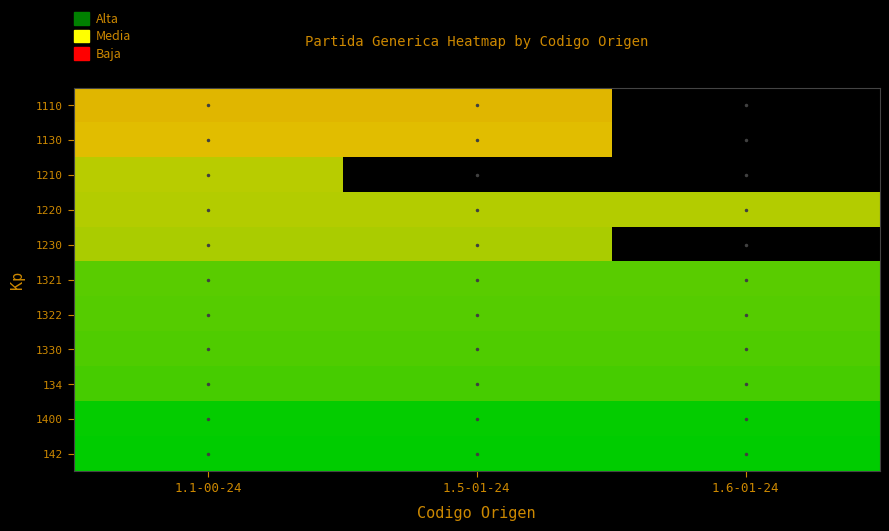

Reading left to right, what are all the values shown in this chart?

1110: 1.1-00-24=0.8	1.5-01-24=0.8	1.6-01-24=0.0
1130: 1.1-00-24=0.8	1.5-01-24=0.8	1.6-01-24=0.0
1210: 1.1-00-24=0.9	1.5-01-24=0.0	1.6-01-24=0.0
1220: 1.1-00-24=0.9	1.5-01-24=0.9	1.6-01-24=0.9
1230: 1.1-00-24=0.9	1.5-01-24=0.9	1.6-01-24=0.0
1321: 1.1-00-24=0.9	1.5-01-24=0.9	1.6-01-24=0.9
1322: 1.1-00-24=0.9	1.5-01-24=0.9	1.6-01-24=0.9
1330: 1.1-00-24=0.9	1.5-01-24=0.9	1.6-01-24=0.9
134: 1.1-00-24=0.9	1.5-01-24=0.9	1.6-01-24=0.9
1400: 1.1-00-24=1.0	1.5-01-24=1.0	1.6-01-24=1.0
142: 1.1-00-24=1.0	1.5-01-24=1.0	1.6-01-24=1.0